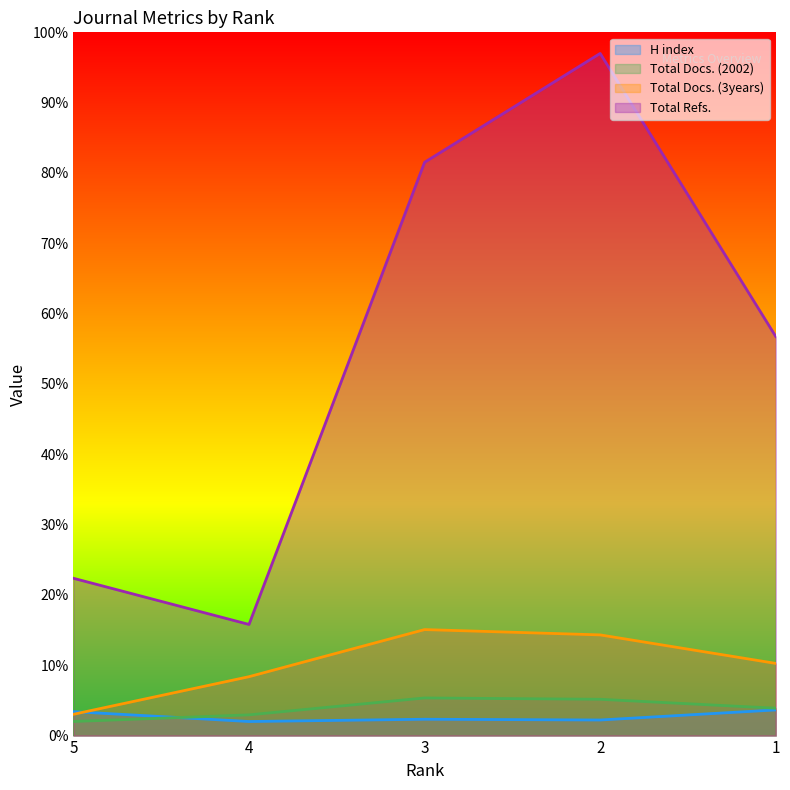

What is the maximum value shown in the chart?

97.0